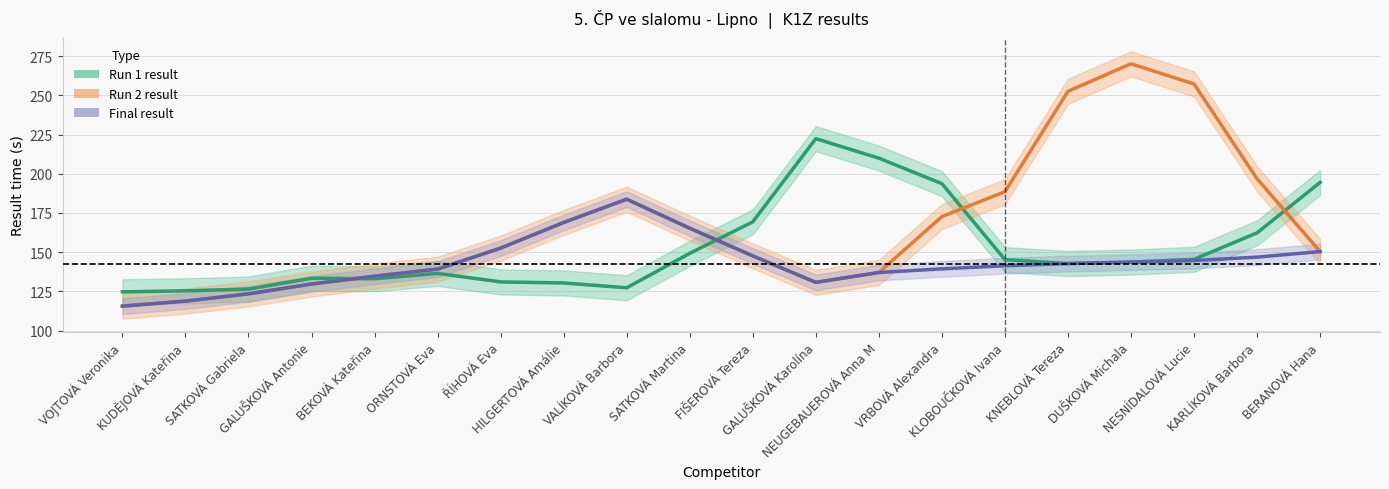

Which label corresponds to the largest value in the chart?

DUŠKOVÁ Michala